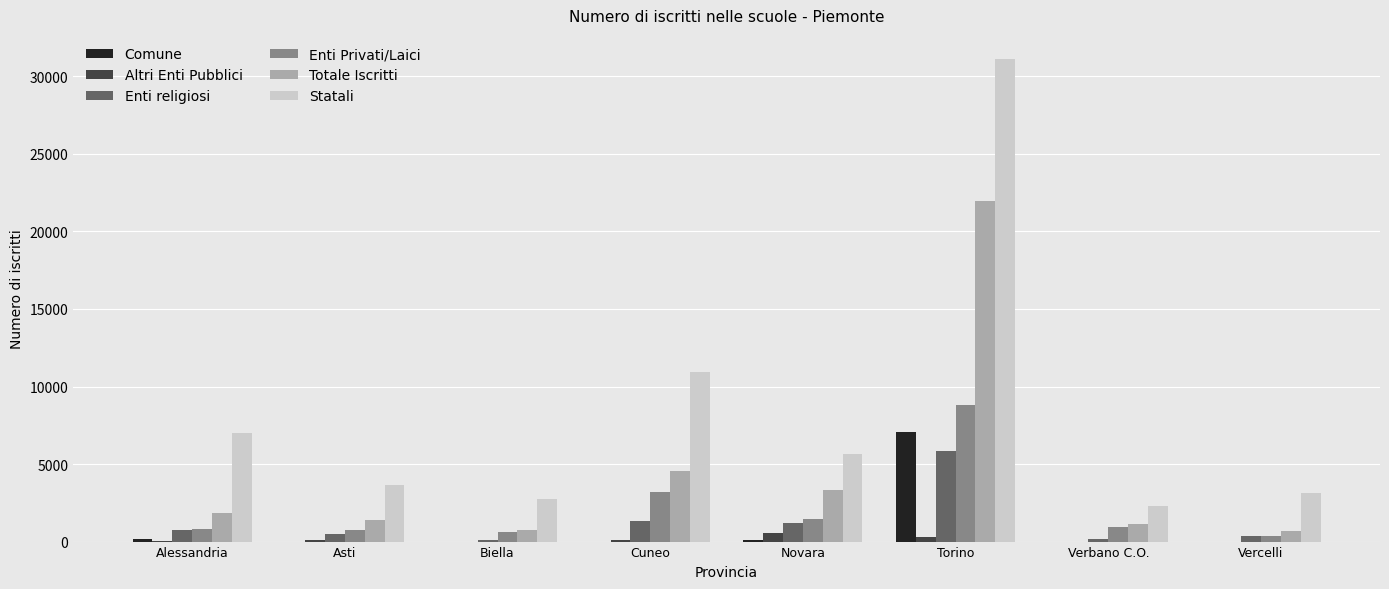

The value of Statali at Torino is 31121. True or false?

True